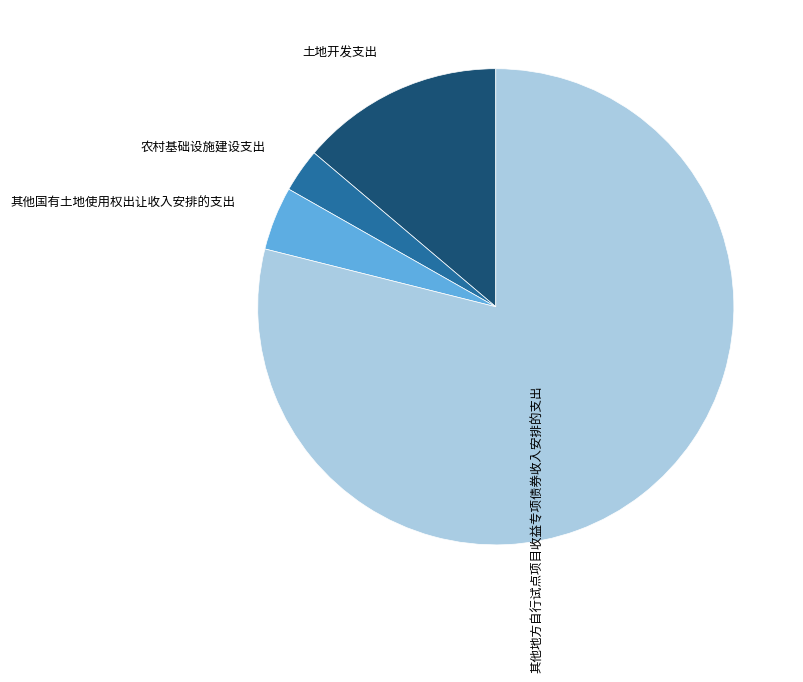

Which slice is the largest?

其他地方自行试点项目收益专项债券收入安排的支出